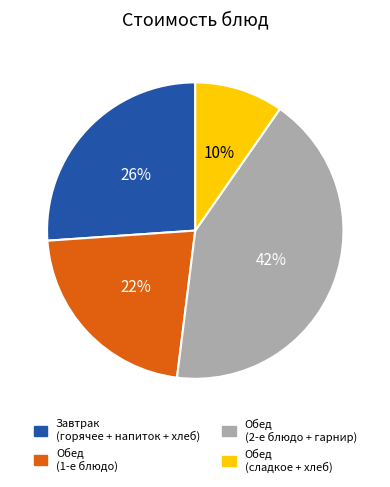

Approximately how many times larger is the value at Обед (1-е блюдо) compared to Завтрак (горячее + напиток + хлеб)?

0.8